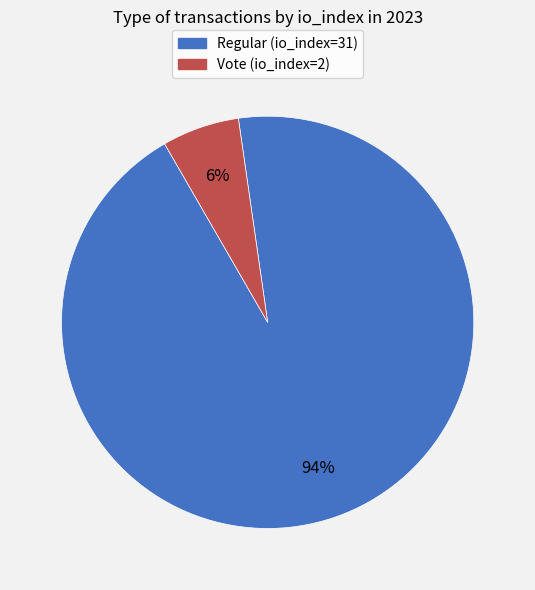

Which slice represents more than half of the pie?

Regular (io_index=31)